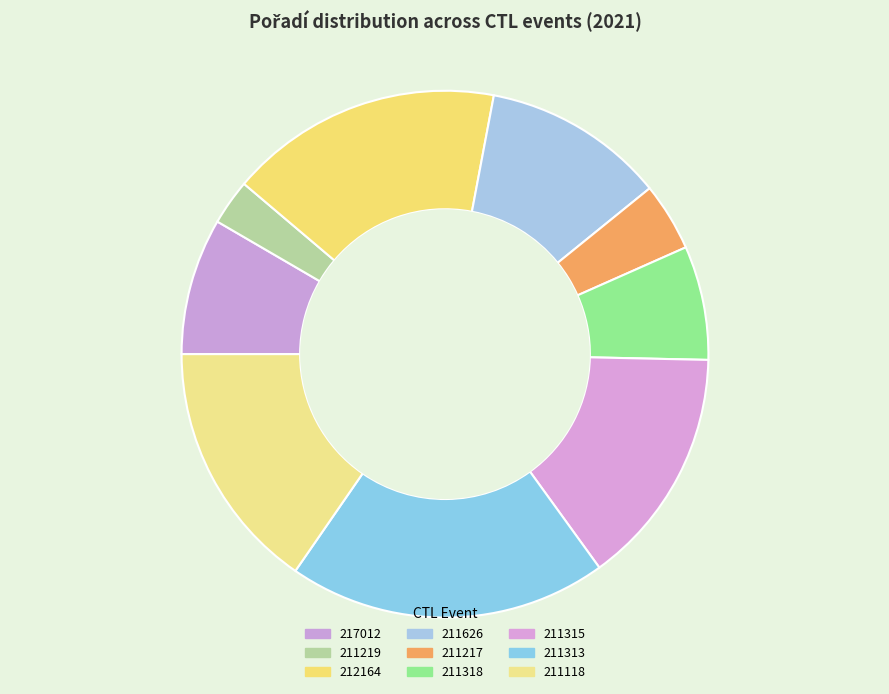

Which slice is the smallest?

211219